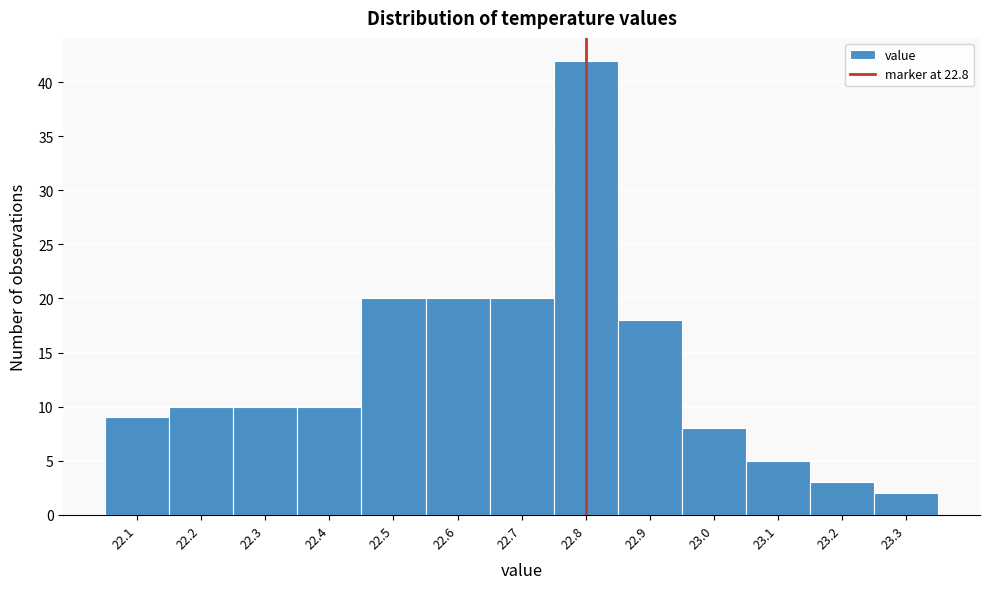

Over which range of the x-axis is the bar tallest?

22.75 to 22.85